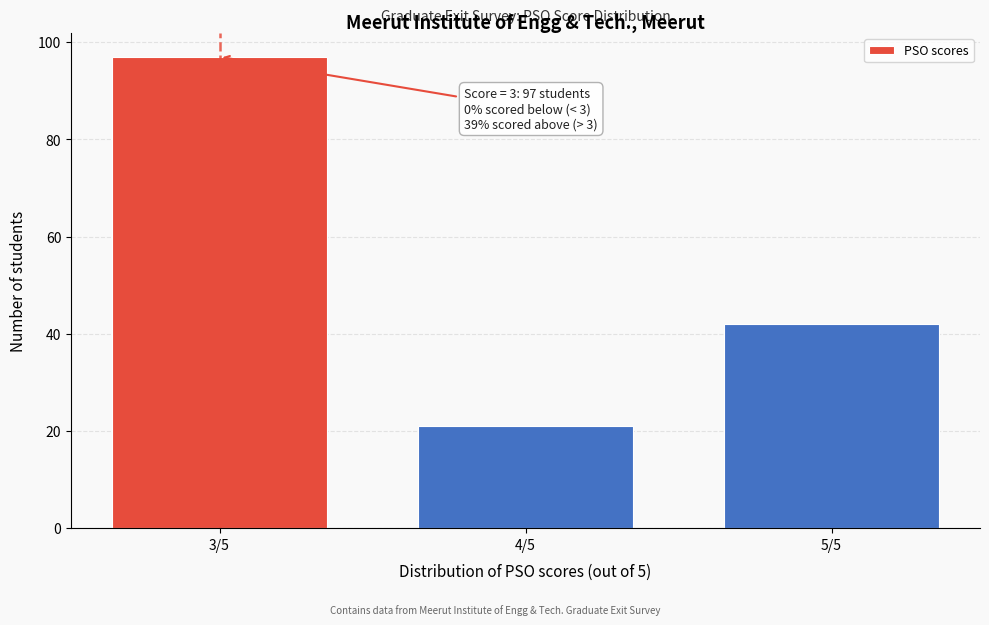

Reading left to right, what are all the values shown in this chart?

97	21	42